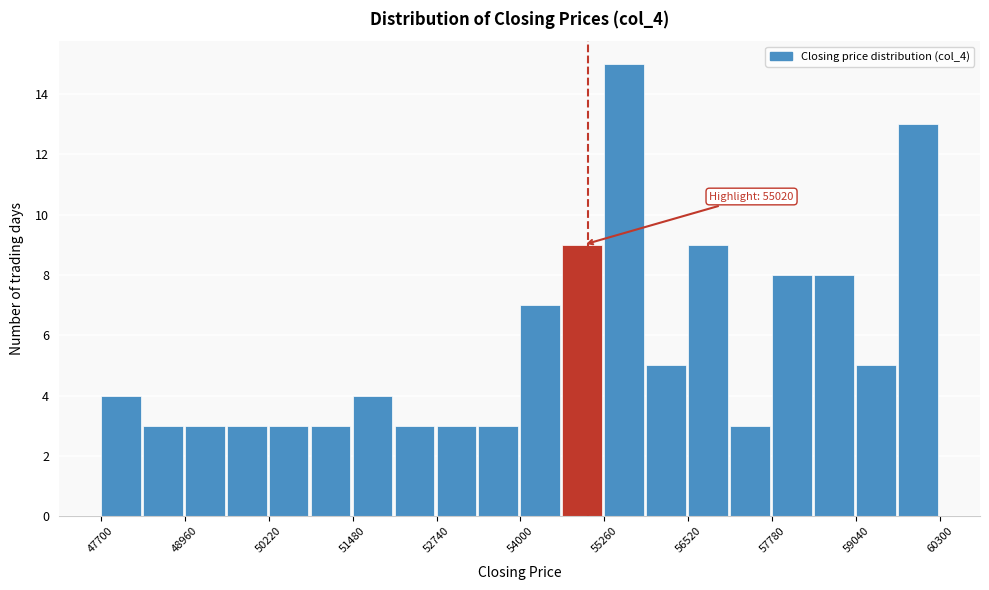

Read against the x-axis, roughly where is the centre of the tallest bar?

55600